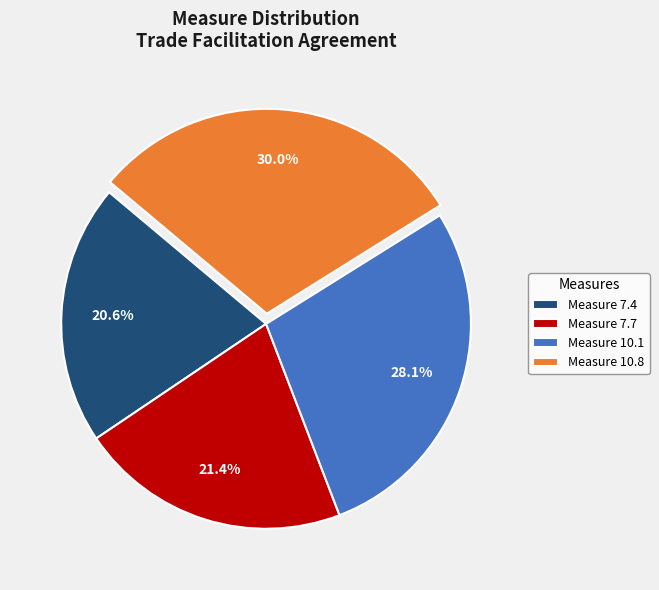

Do Measure 10.8 and Measure 10.1 together represent more than half of the pie?

Yes